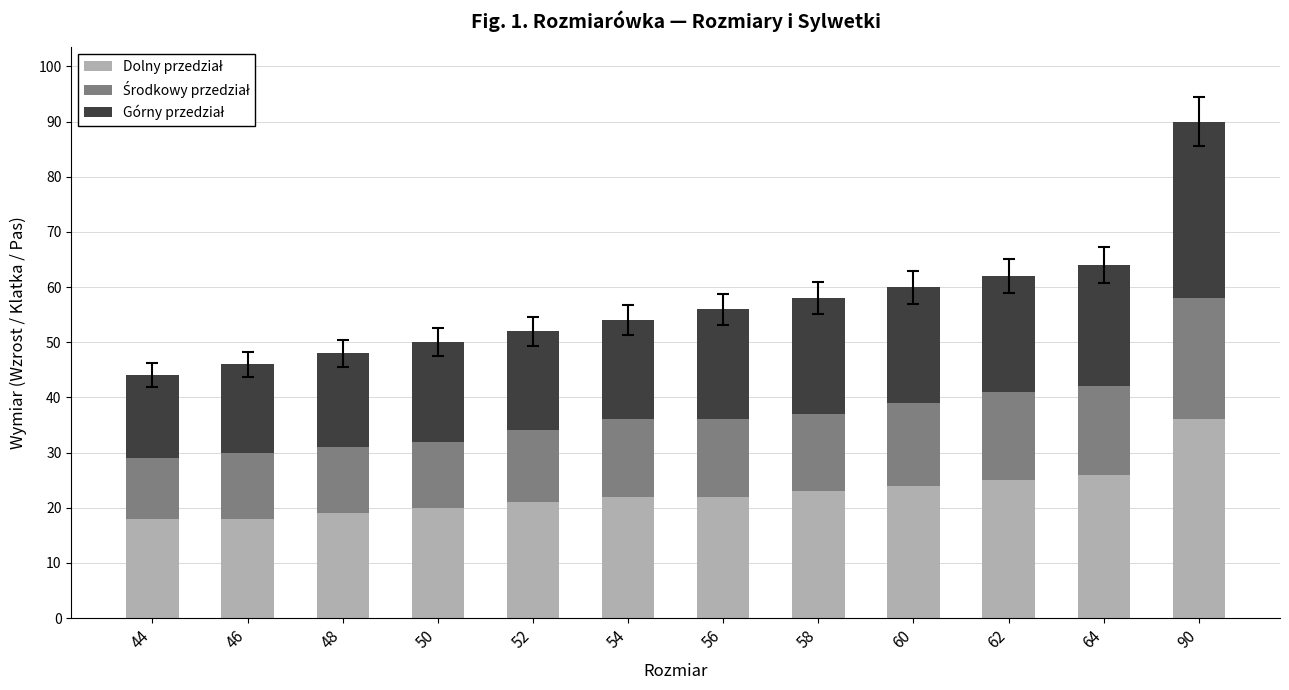

At which category is the sum across all series the highest?

90